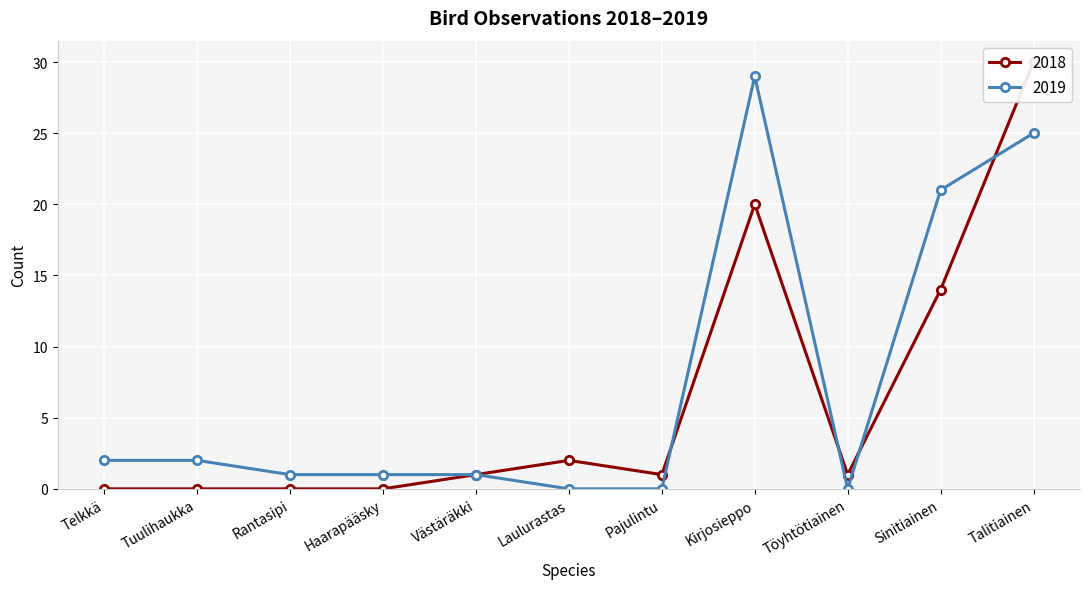

What is the highest value of the 2018 series?

30